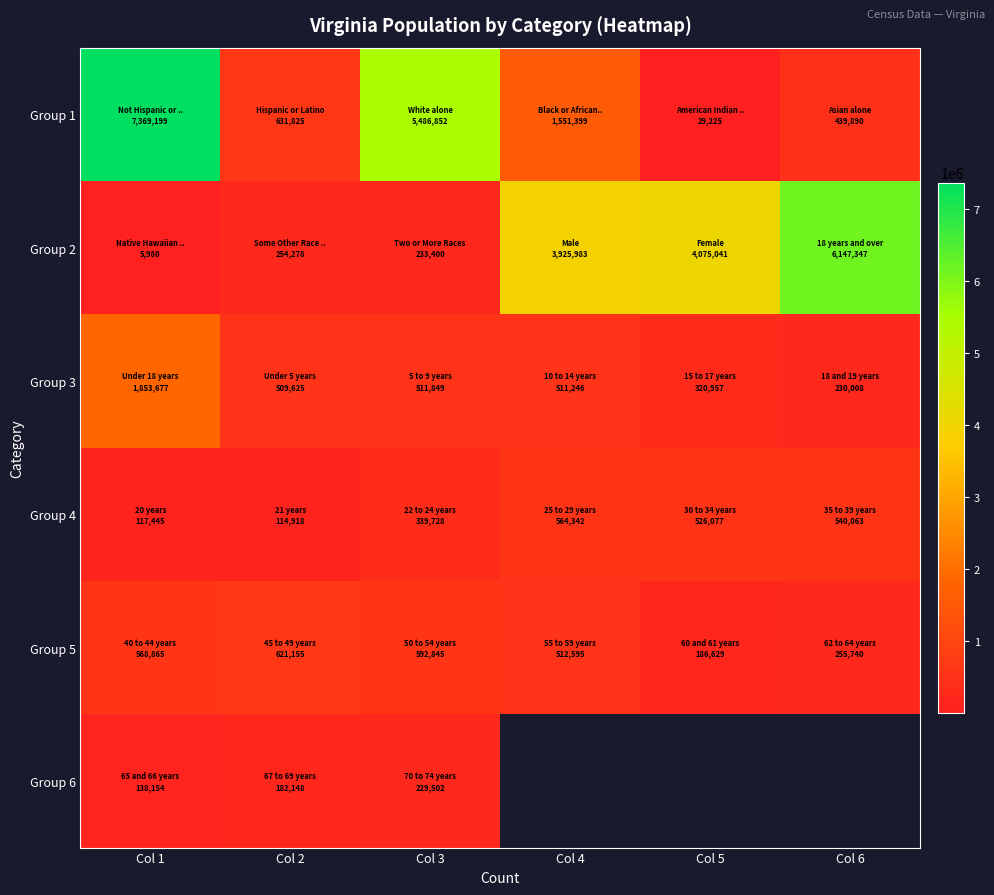

What is the difference between the second highest and minimum values in the Group 3 series?

281841.0